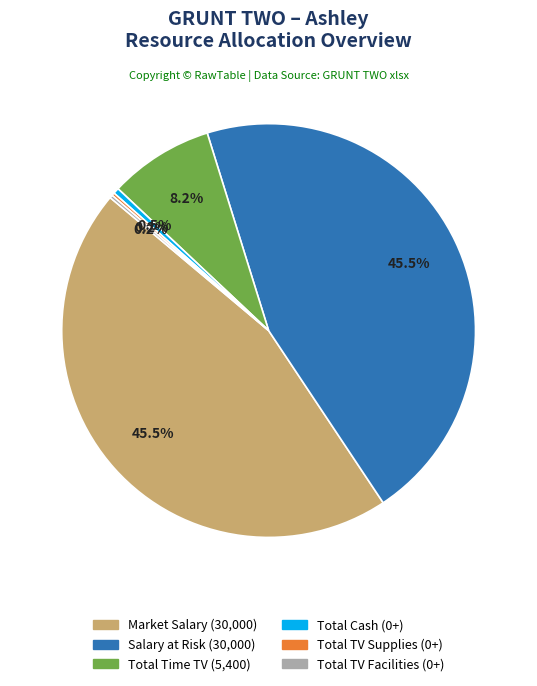

Does any single category account for the majority?

No